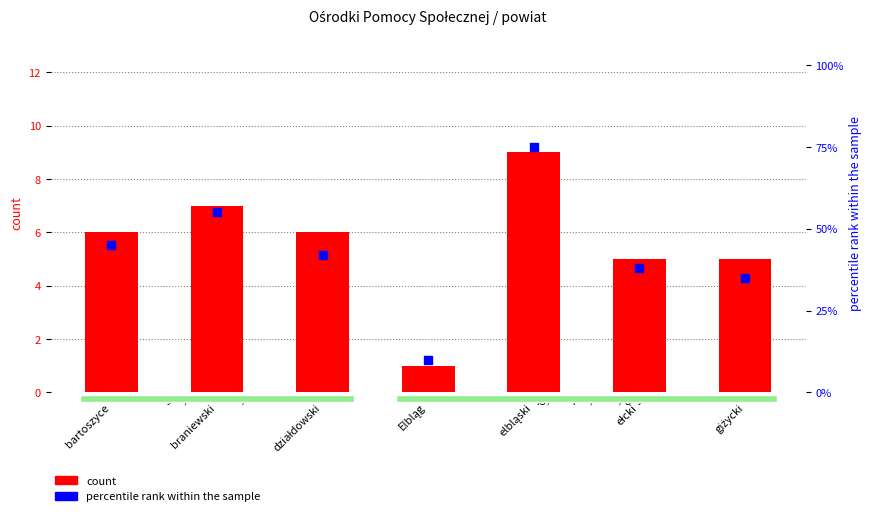

Which series has the largest total across all categories?

percentile rank within the sample